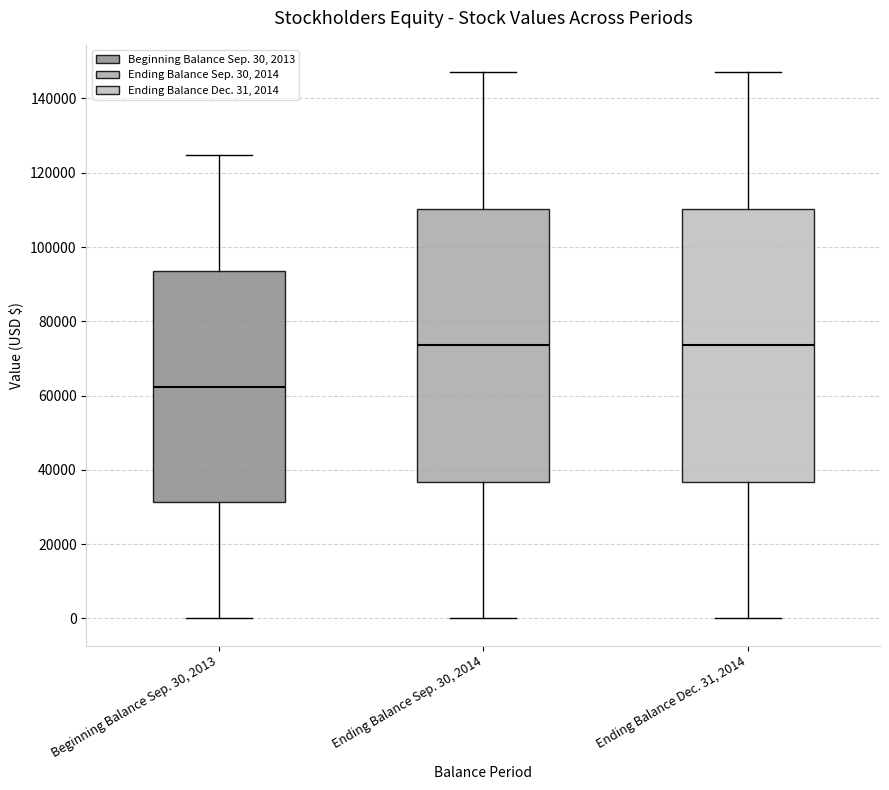

Reading left to right, read every box against the y-axis: the position of its median line, the range the box covers, and the ends of its whiskers. The values are not printed on the chart, so give them approximately, as read against the axis.

Beginning Balance Sep. 30, 2013: median 62000, box 32000 to 94000, whiskers 0 to 124000
Ending Balance Sep. 30, 2014: median 74000, box 36000 to 110000, whiskers 0 to 148000
Ending Balance Dec. 31, 2014: median 74000, box 36000 to 110000, whiskers 0 to 148000